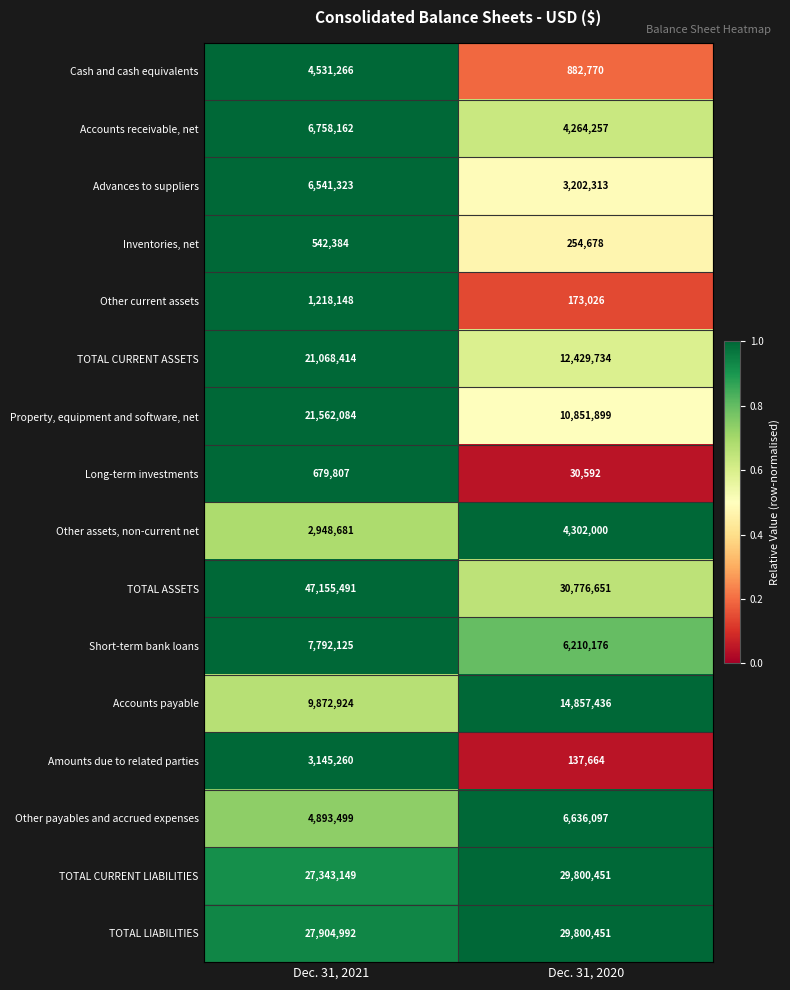

Which label corresponds to the largest value in the chart?

Dec. 31, 2021